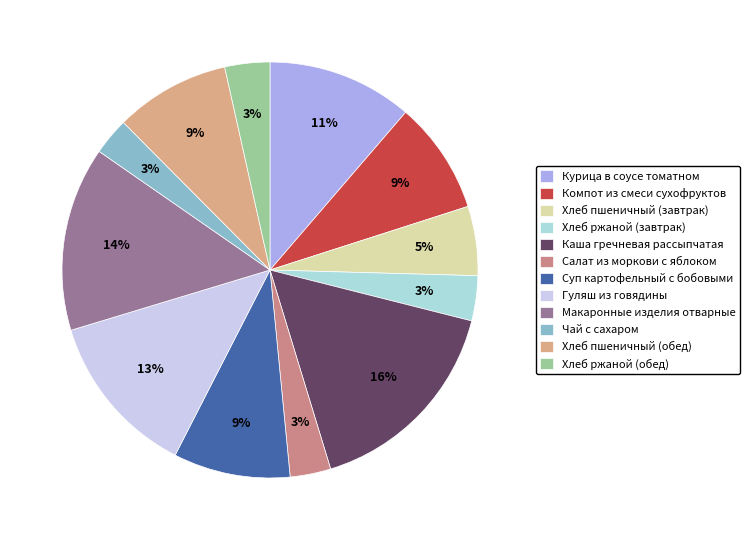

How many segments does this pie chart have?

12